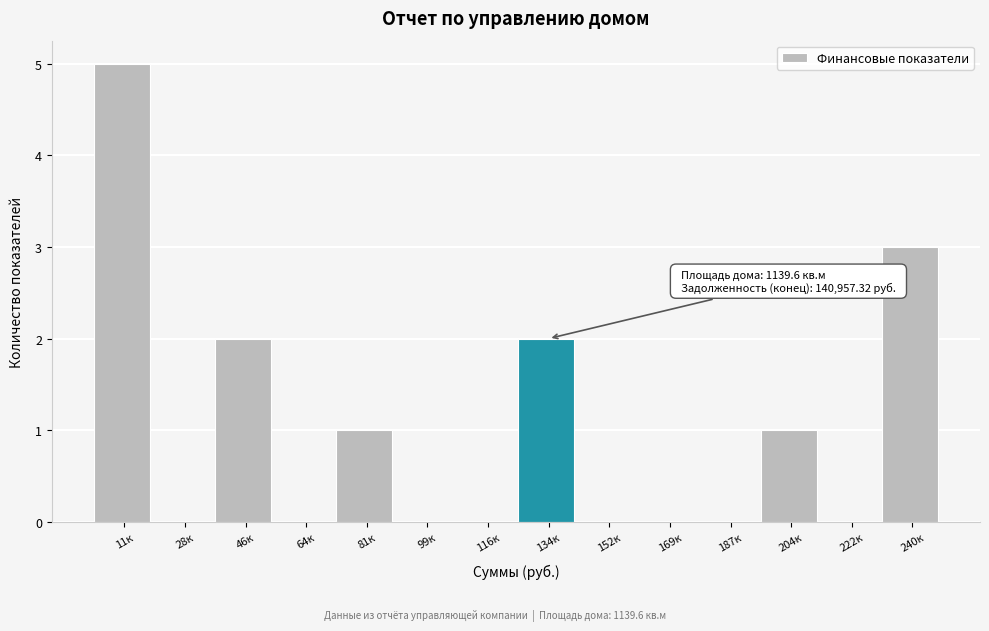

Reading left to right, list all the values displayed in this chart.

11к=5	28к=0	46к=2	64к=0	81к=1	99к=0	116к=0	134к=2	152к=0	169к=0	187к=0	204к=1	222к=0	240к=3